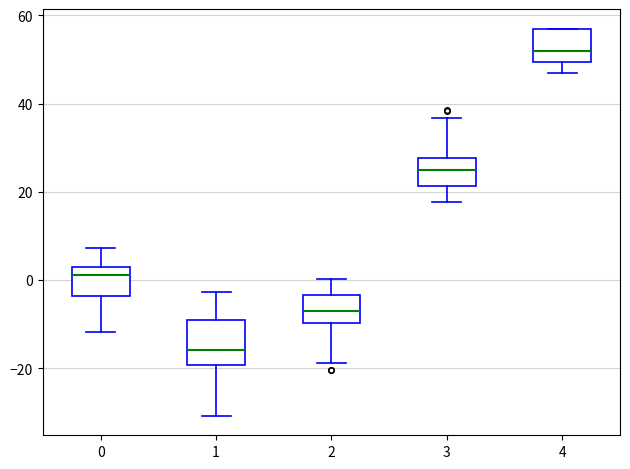

Reading left to right, read every box against the y-axis: the position of its median line, the range the box covers, and the ends of its whiskers. The values are not printed on the chart, so give them approximately, as read against the axis.

0: median 2, box -4 to 4, whiskers -12 to 8
1: median -16, box -20 to -8, whiskers -30 to -2
2: median -6, box -10 to -4, whiskers -18 to 0
3: median 26, box 22 to 28, whiskers 18 to 36
4: median 52, box 50 to 58, whiskers 48 to 58